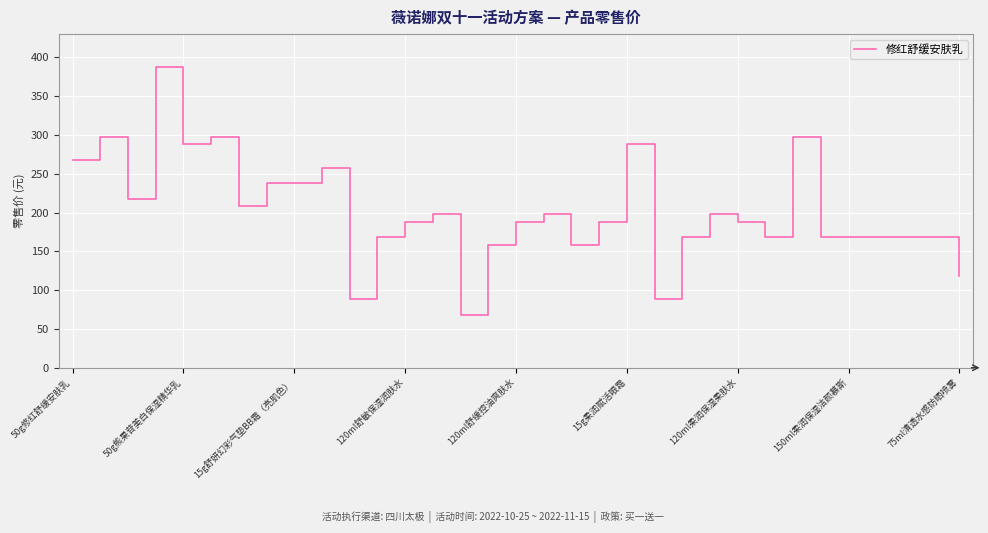

What is the difference between the maximum and minimum values?

320